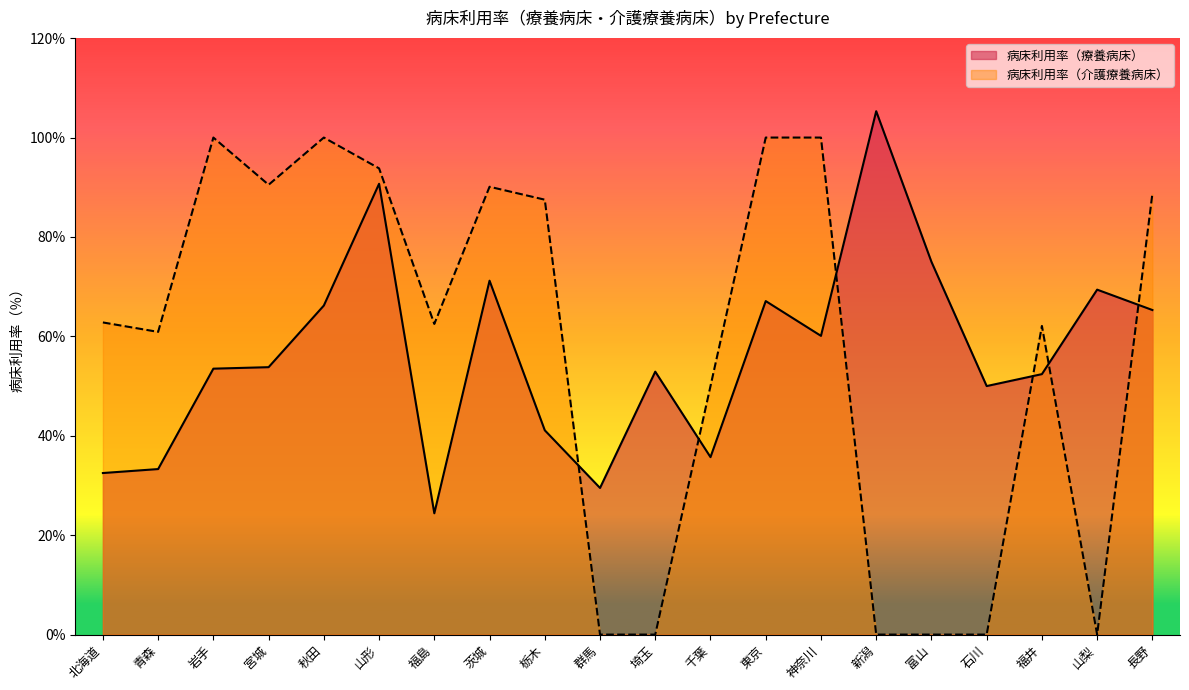

Reading left to right, list all the values displayed in this chart.

病床利用率（療養病床）: 北海道=32.5	青森=33.3	岩手=53.5	宮城=53.8	秋田=66.2	山形=90.7	福島=24.4	茨城=71.2	栃木=41.1	群馬=29.5	埼玉=52.9	千葉=35.7	東京=67.1	神奈川=60.1	新潟=105.3	富山=75.0	石川=50.0	福井=52.4	山梨=69.4	長野=65.3
病床利用率（介護療養病床）: 北海道=62.8	青森=60.9	岩手=100.0	宮城=90.5	秋田=100.0	山形=93.8	福島=62.5	茨城=90.1	栃木=87.5	群馬=0.0	埼玉=0.0	千葉=50.0	東京=100.0	神奈川=100.0	新潟=0.0	富山=0.0	石川=0.0	福井=62.1	山梨=0.0	長野=88.7